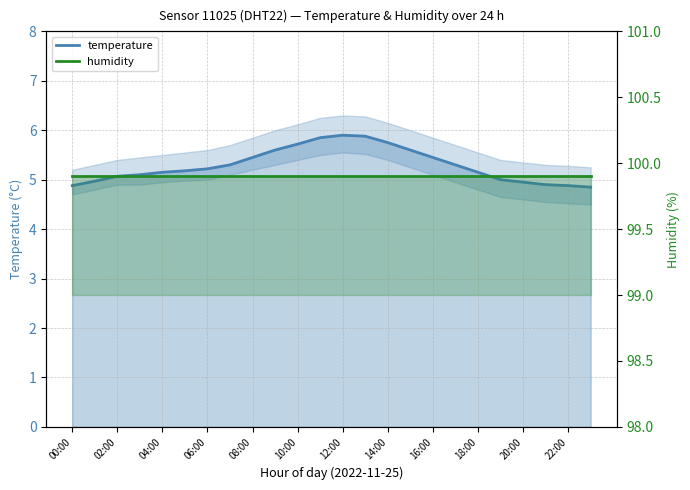

How many categories are shown in the chart?

24